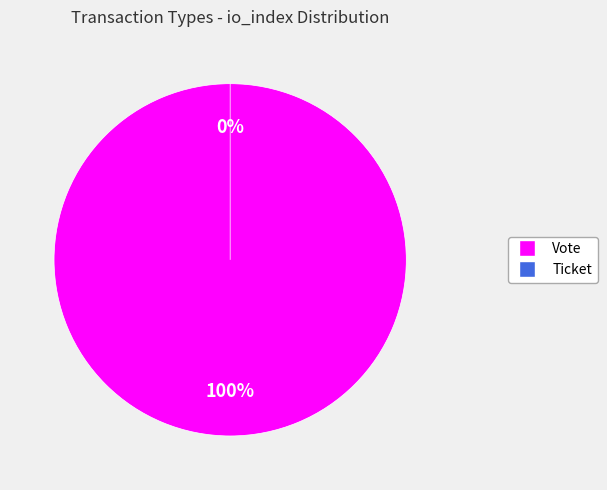

How many segments does this pie chart have?

2